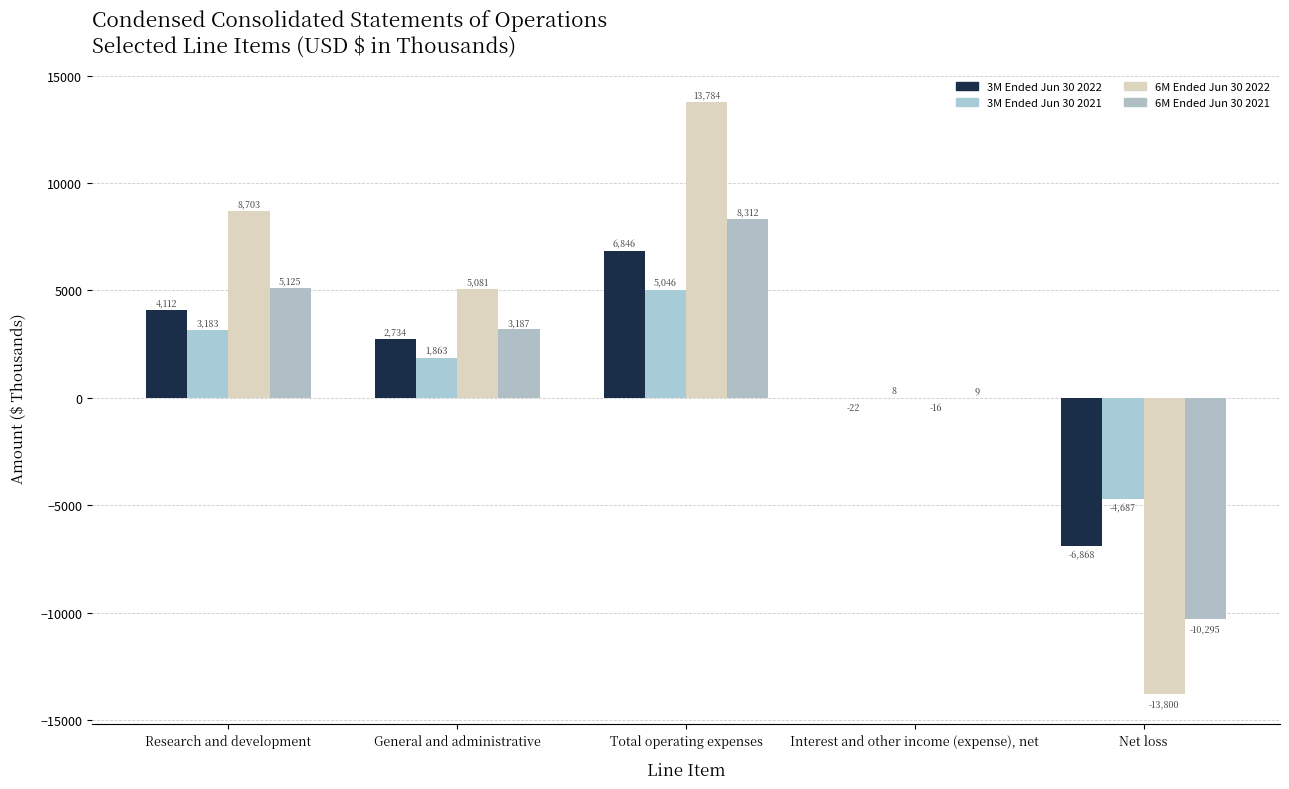

True or false: 6M Ended Jun 30 2021 has a value of 8312 at Total operating expenses.

True